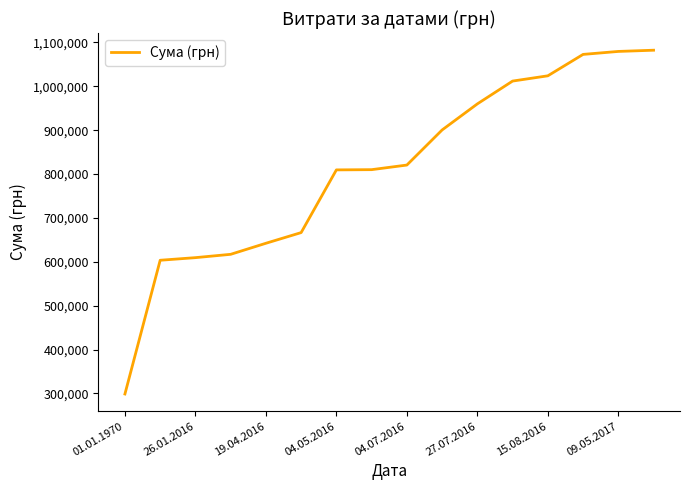

What is the difference between the maximum and minimum values?

783742.2